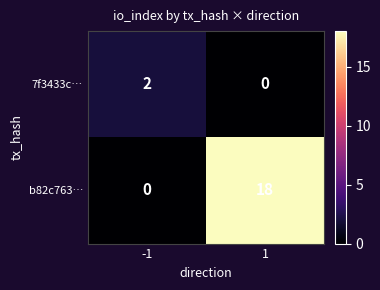

Which series has the widest spread of values?

b82c763…